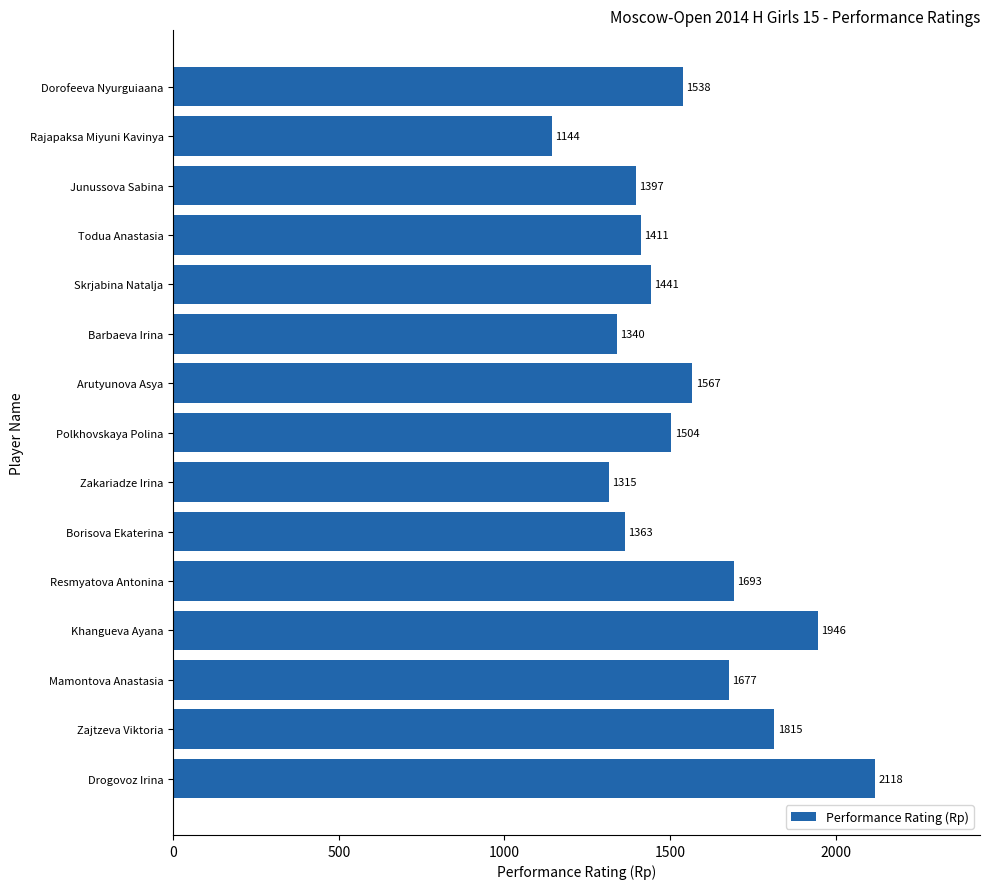

List the labels in order of value, smallest first.

Rajapaksa Miyuni Kavinya, Zakariadze Irina, Barbaeva Irina, Borisova Ekaterina, Junussova Sabina, Todua Anastasia, Skrjabina Natalja, Polkhovskaya Polina, Dorofeeva Nyurguiaana, Arutyunova Asya, Mamontova Anastasia, Resmyatova Antonina, Zajtzeva Viktoria, Khangueva Ayana, Drogovoz Irina